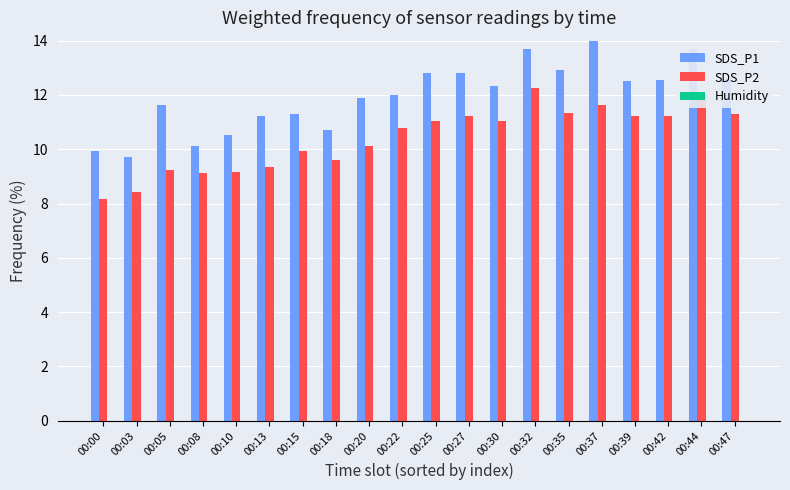

How many bars are there in each group?

2